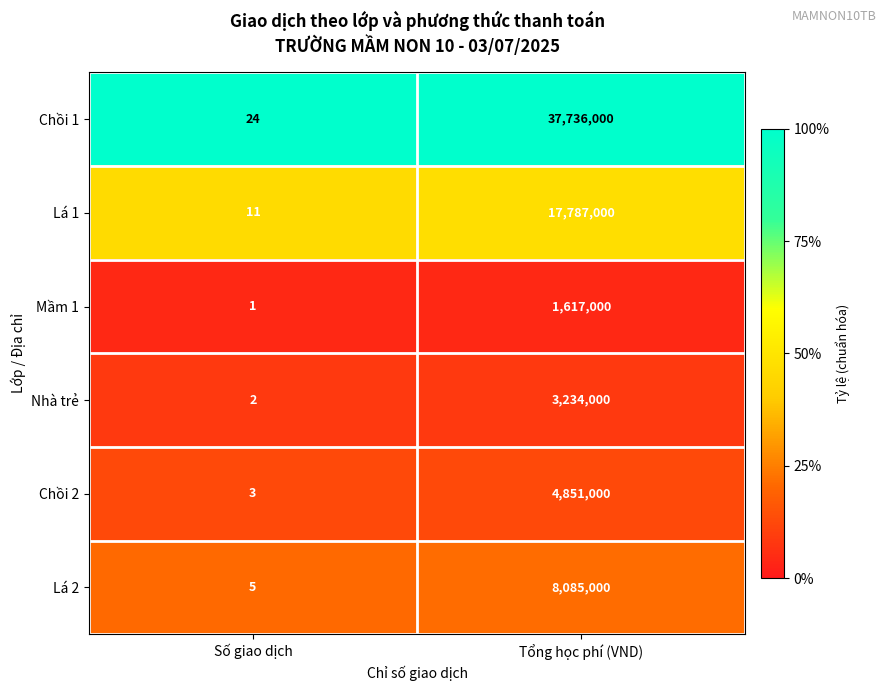

What is the total value across all series at Số giao dịch?

46